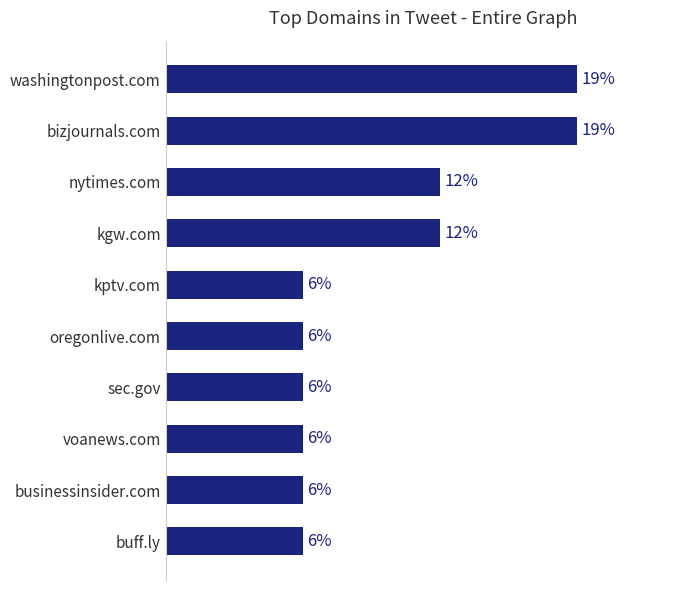

Are the bars horizontal?

Yes